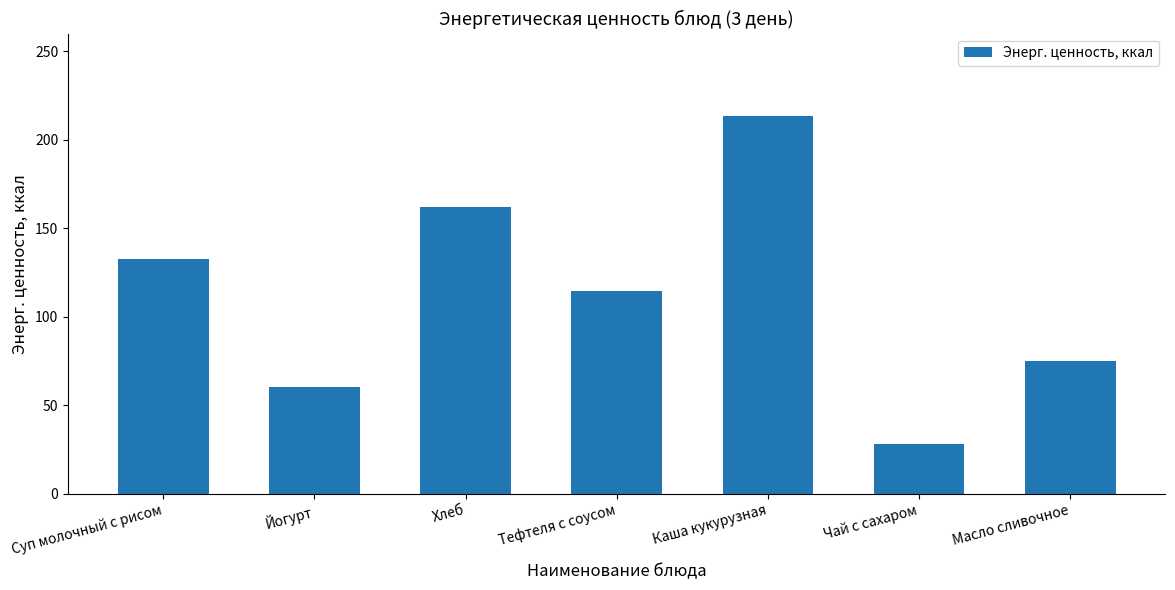

What is the difference between the second highest and minimum values?

134.2